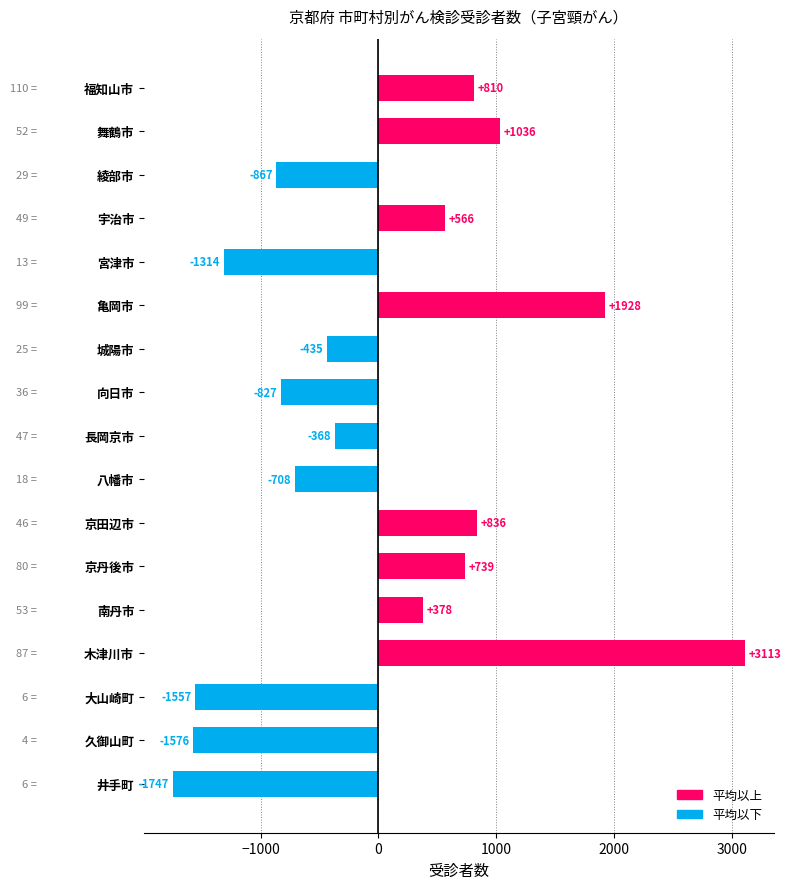

Between 長岡京市 and 京田辺市, which is larger?

京田辺市